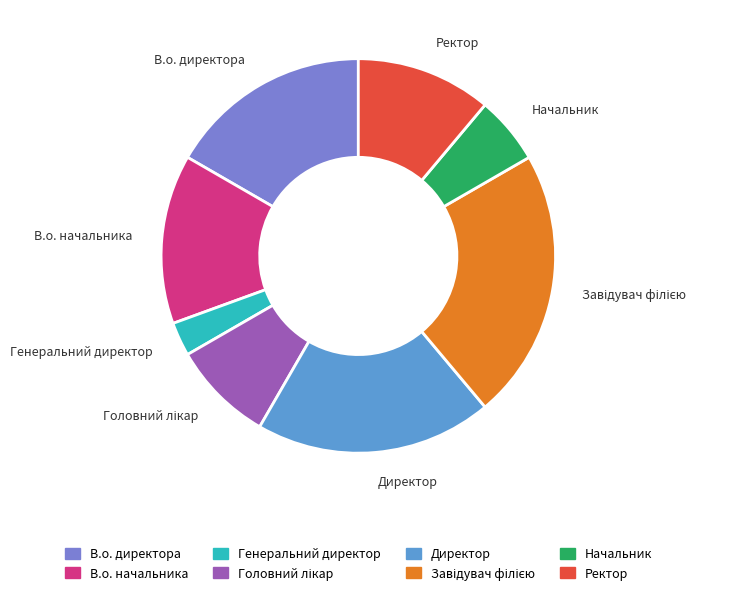

True or false: В.о. начальника accounts for 27% of the total.

False